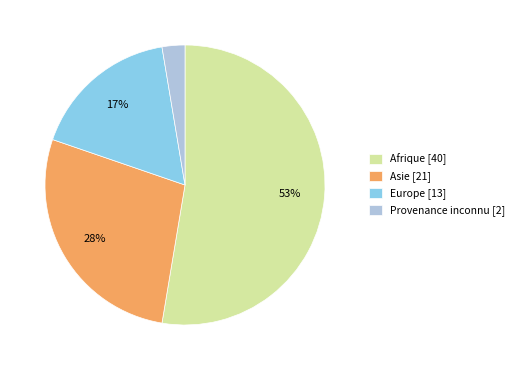

Count the number of slices in the pie.

4